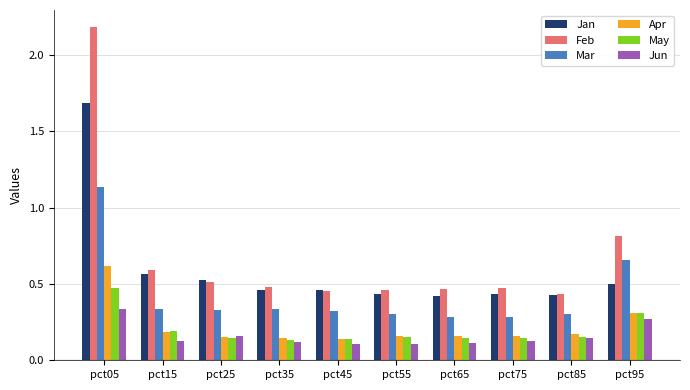

Rank the series by their maximum value, from lowest to highest.

Jun, May, Apr, Mar, Jan, Feb